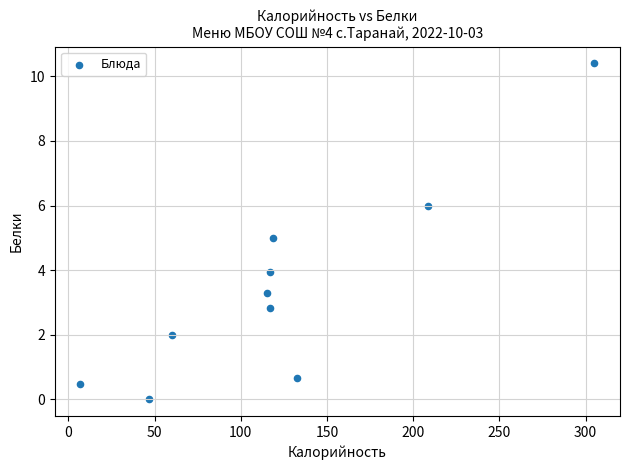

What is the average X value?

122.8